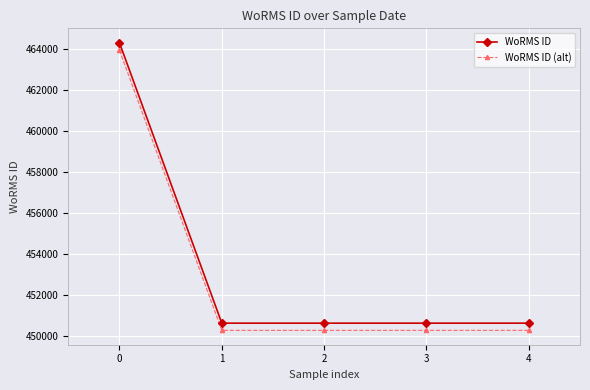

What is the difference between the maximum and minimum values in the WoRMS ID series?

13710.0